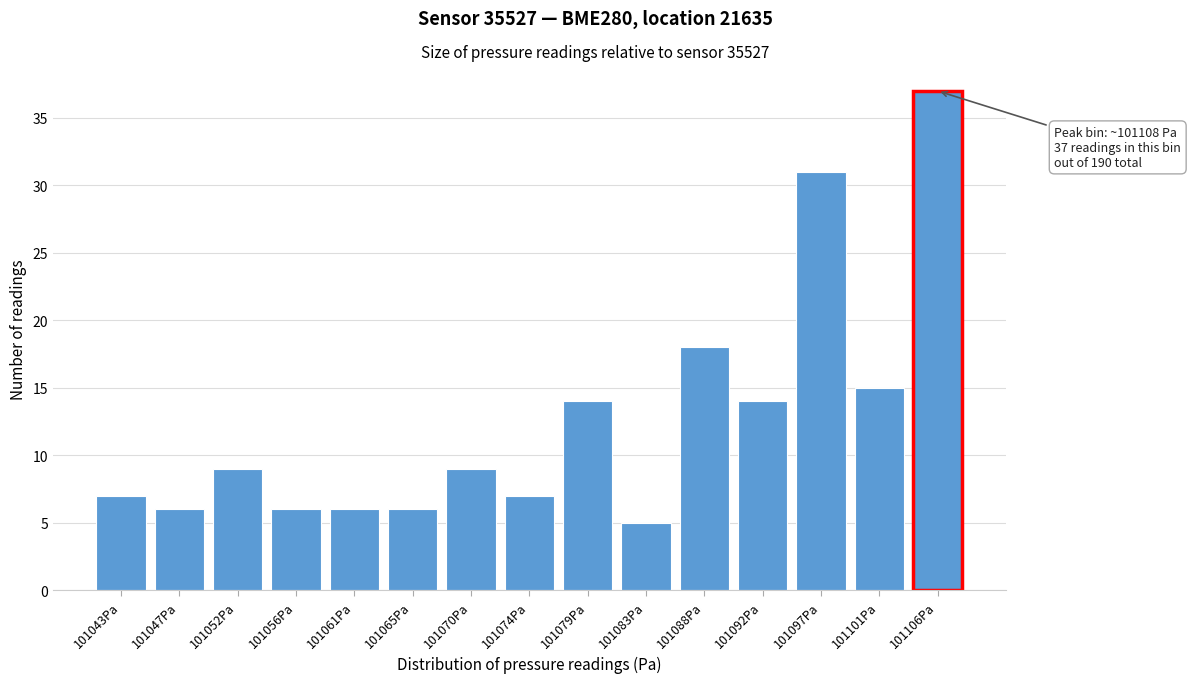

Reading left to right, what are all the values shown in this chart?

101043Pa=7	101047Pa=6	101052Pa=9	101056Pa=6	101061Pa=6	101065Pa=6	101070Pa=9	101074Pa=7	101079Pa=14	101083Pa=5	101088Pa=18	101092Pa=14	101097Pa=31	101101Pa=15	101106Pa=37